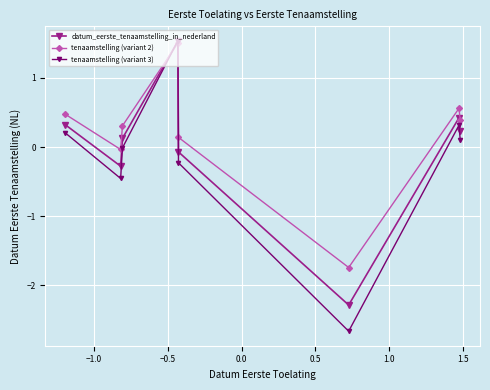

What is the sum of all tenaamstelling (variant 2) values?

1.6